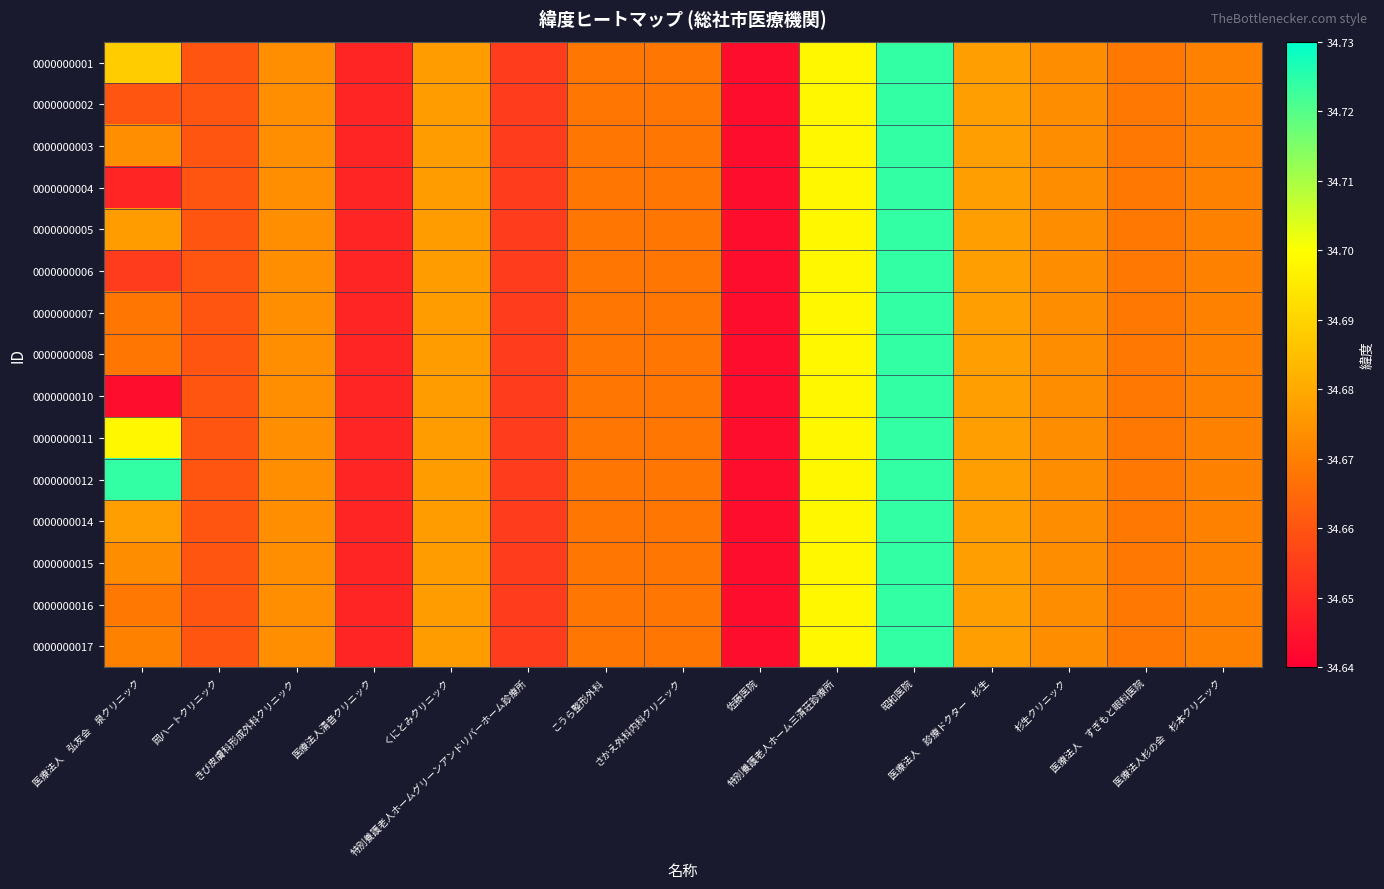

At which category is the sum across all series the highest?

昭和医院